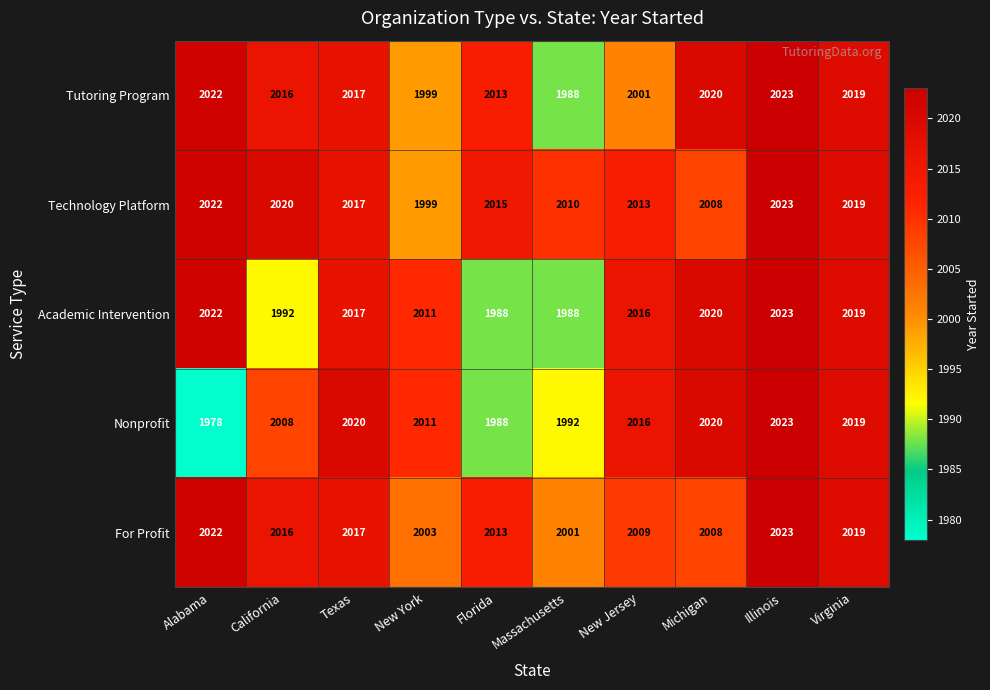

What is the sum of the Technology Platform values at Illinois and Alabama?

4045